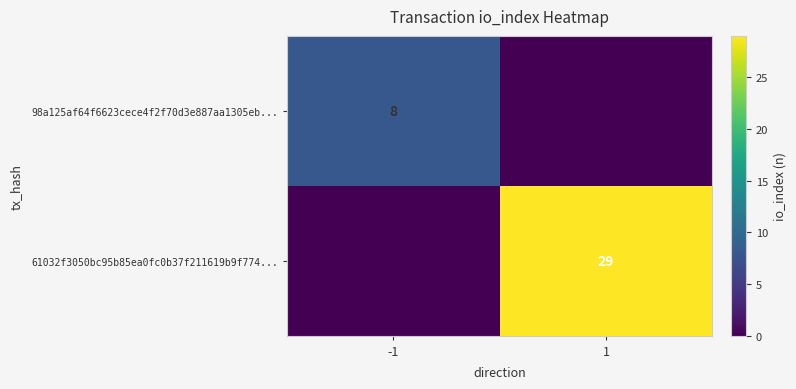

The value of 61032f3050bc95b85ea0fc0b37f211619b9f774... at 1 is 41. True or false?

False